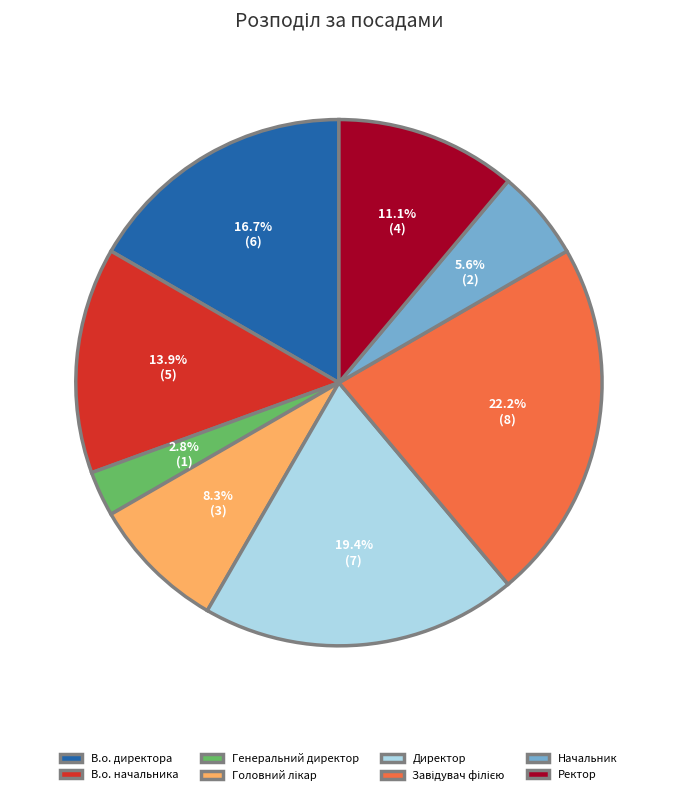

How much of the chart is everything except Ректор?

88.9%